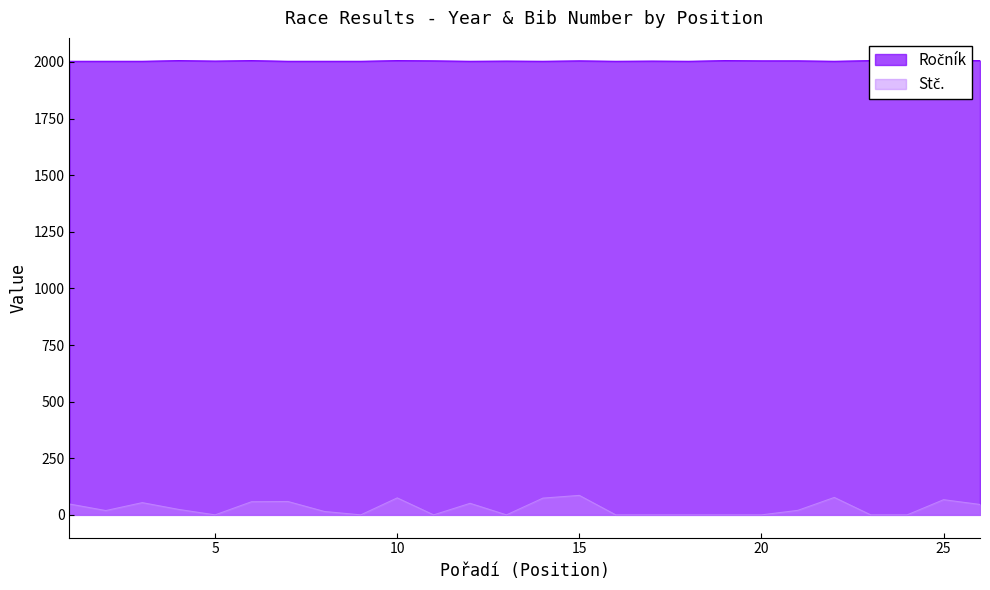

True or false: Ročník has a value of 851 at 2.

False